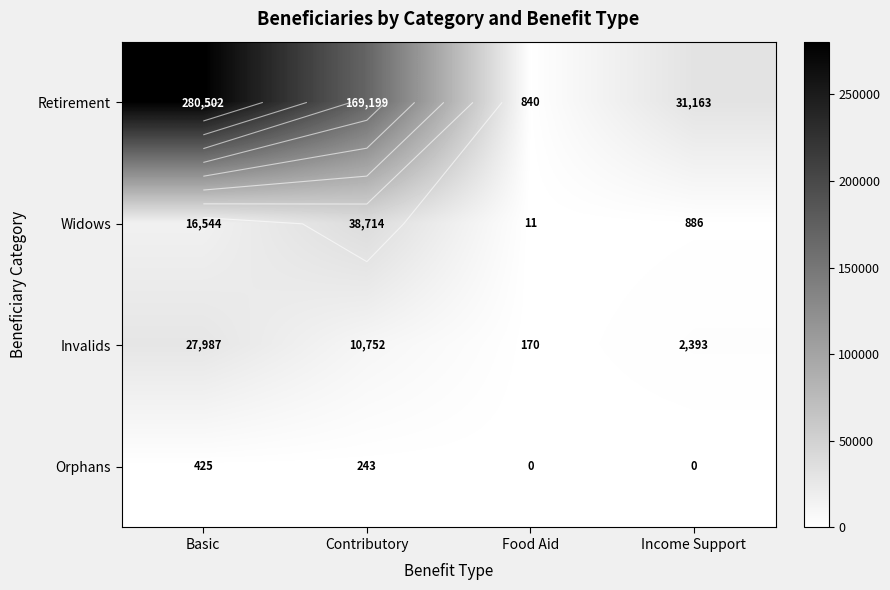

What is the lowest value of the Invalids series?

170